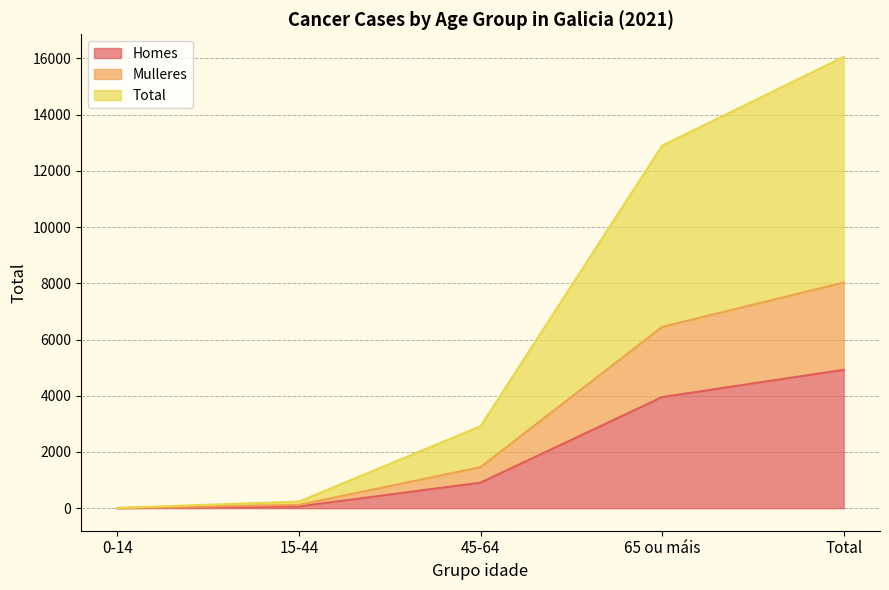

Is the value of Total at 0-14 greater than the value of Homes at Total?

No